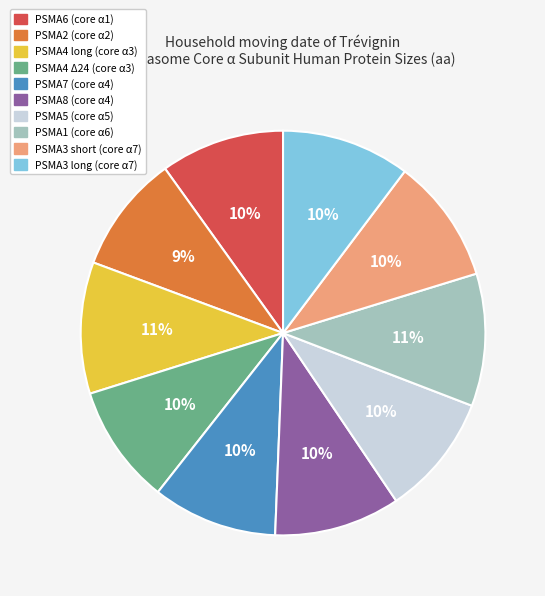

Approximately how many times larger is the value at PSMA4 Δ24 (core α3) compared to PSMA5 (core α5)?

1.0